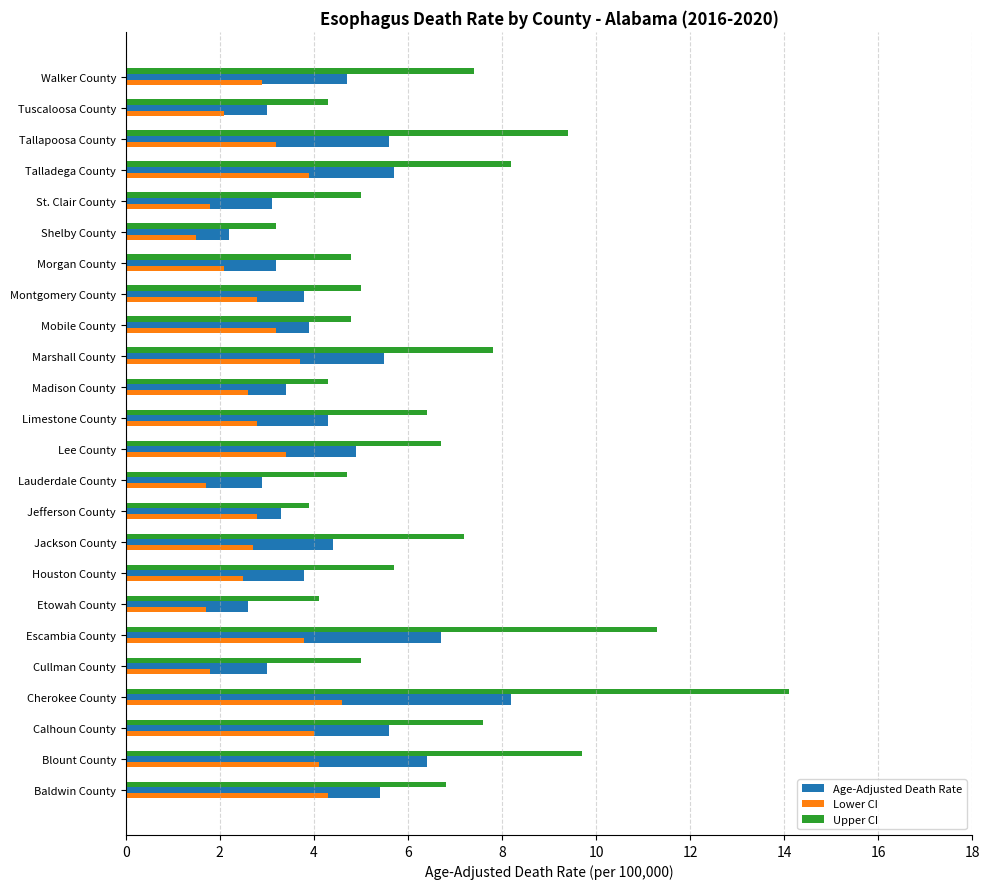

What is the difference between the maximum and second lowest values in the Age-Adjusted Death Rate series?

5.6